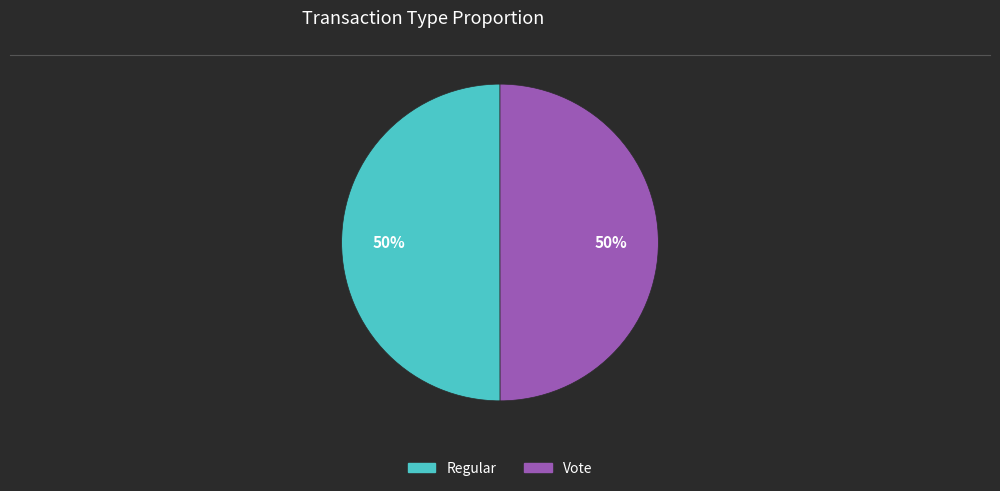

To the nearest percent, what portion does Vote represent?

50%